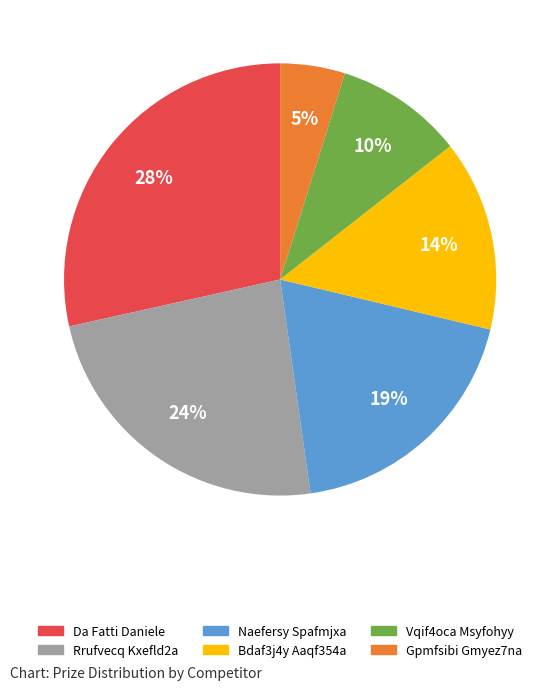

What is the ratio of the value at Gpmfsibi Gmyez7na to the value at Naefersy Spafmjxa?

0.3